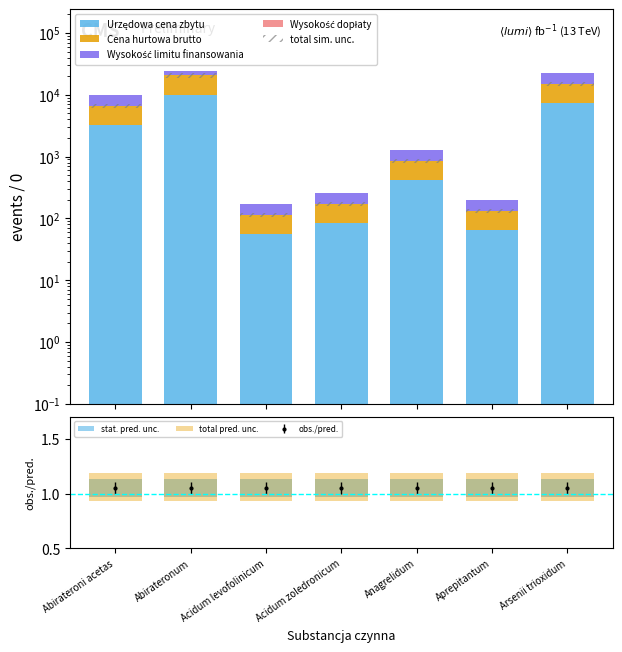

Reading left to right, transcribe all the data shown in this chart.

Urzędowa cena zbytu: Abirateroni acetas=3240.0	Abirateronum=10044.0	Acidum levofolinicum=56.2	Acidum zoledronicum=83.2	Anagrelidum=410.4	Aprepitantum=64.8	Arsenii trioxidum=7236.0
Cena hurtowa brutto: Abirateroni acetas=3402.0	Abirateronum=10546.2	Acidum levofolinicum=59.0	Acidum zoledronicum=87.3	Anagrelidum=430.9	Aprepitantum=68.0	Arsenii trioxidum=7597.8
Wysokość limitu finansowania: Abirateroni acetas=3402.0	Abirateronum=3402.0	Acidum levofolinicum=59.0	Acidum zoledronicum=87.3	Anagrelidum=430.9	Aprepitantum=68.0	Arsenii trioxidum=7597.8